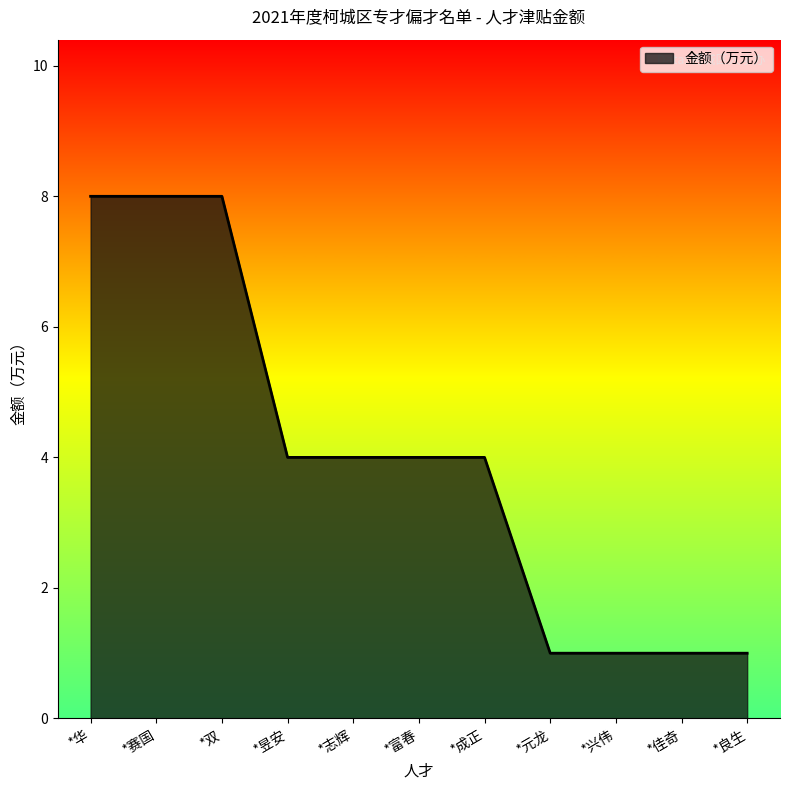

Reading right to left, extract all data points from this chart.

*良生=1	*佳奇=1	*兴伟=1	*元龙=1	*成正=4	*富春=4	*志辉=4	*昱安=4	*双=8	*赛国=8	*华=8